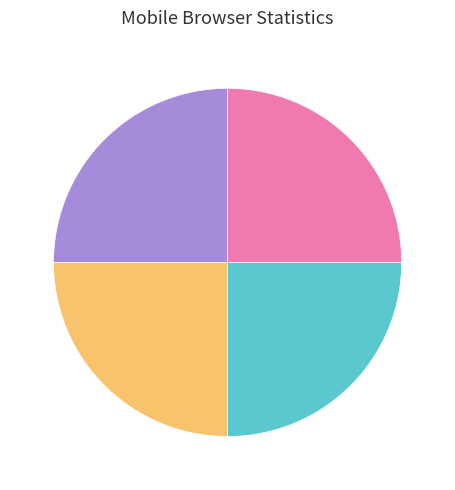

Is there a majority slice in this chart?

No